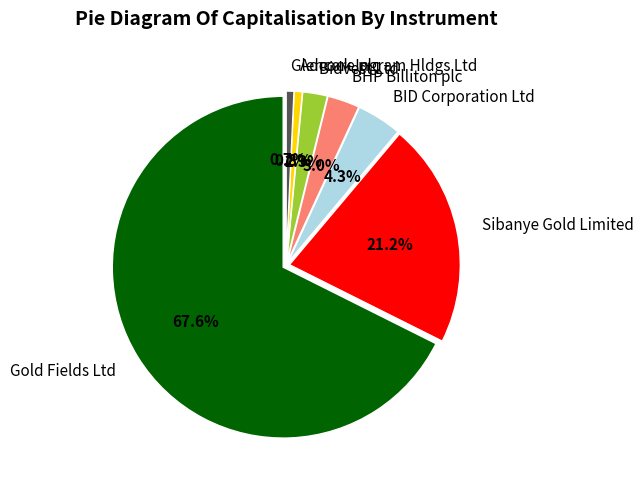

Which slice represents more than half of the pie?

Gold Fields Ltd